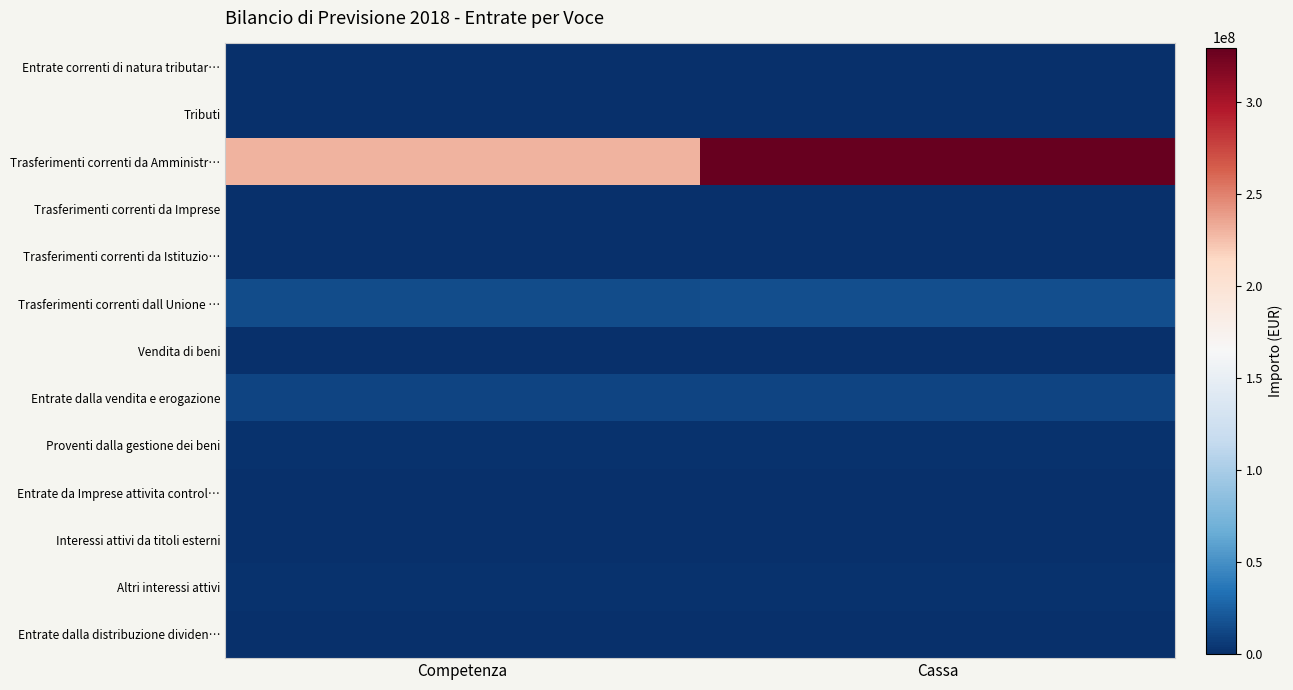

At how many categories does at least one series exceed 103361907?

2